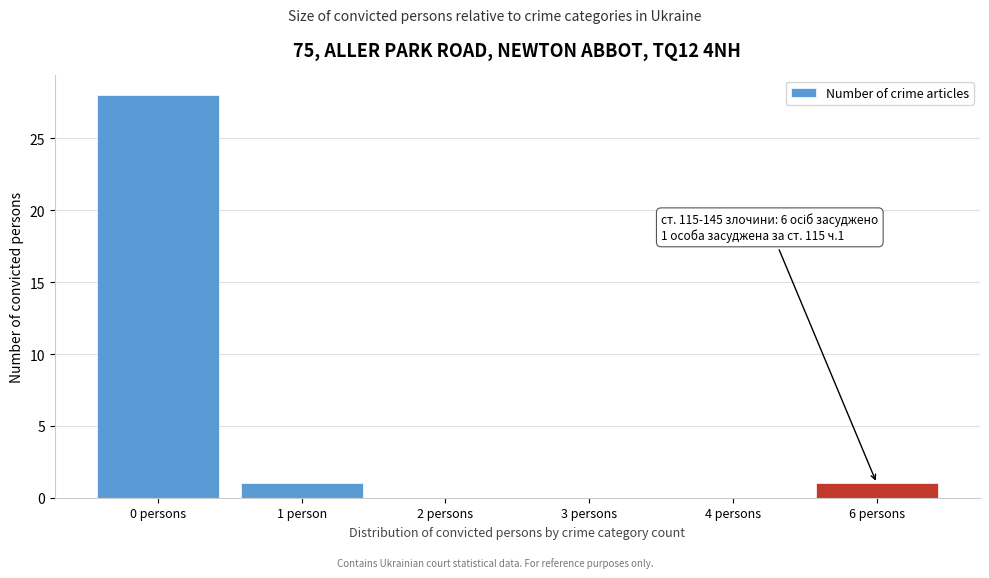

Reading right to left, transcribe all the data shown in this chart.

6 persons=1	4 persons=0	3 persons=0	2 persons=0	1 person=1	0 persons=28